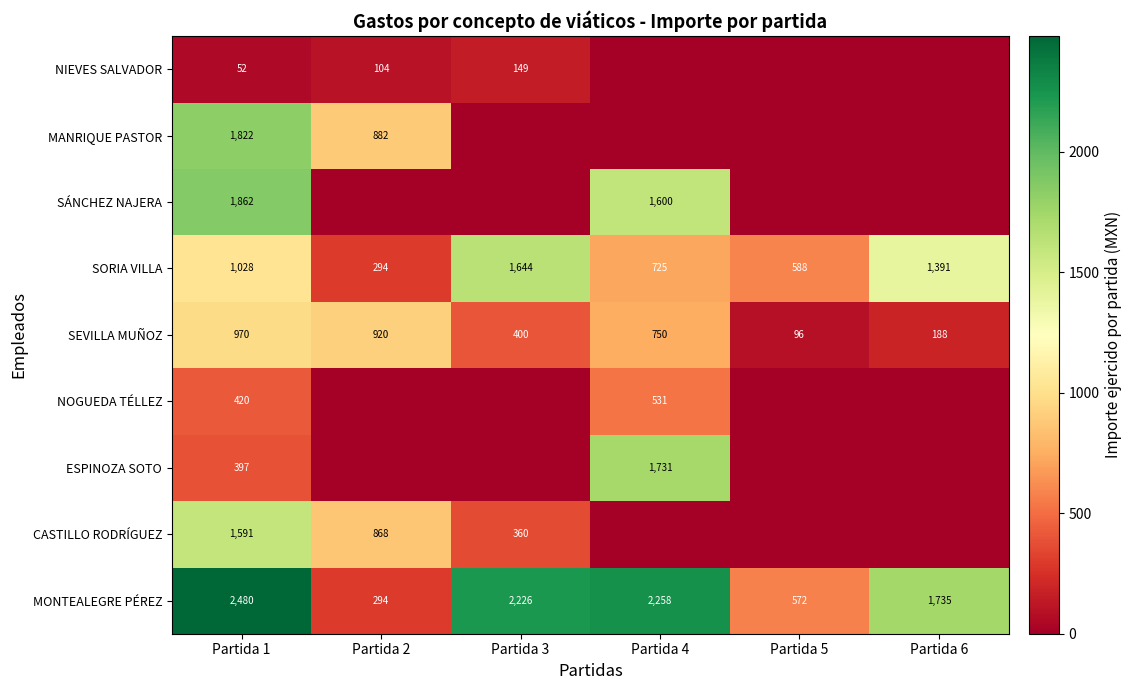

What is the difference between the MONTEALEGRE PÉREZ values at Partida 4 and Partida 6?

523